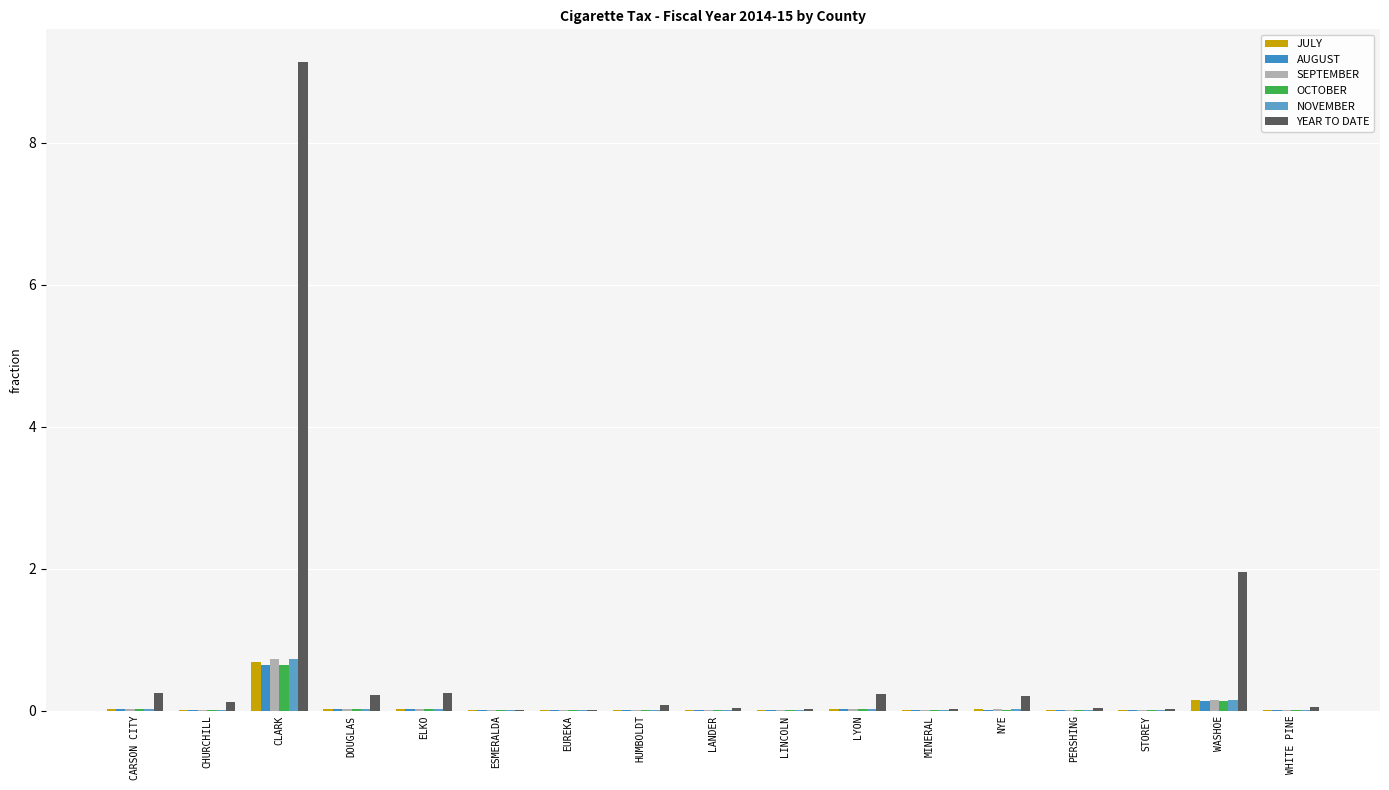

At which label is JULY closest to 0?

ESMERALDA